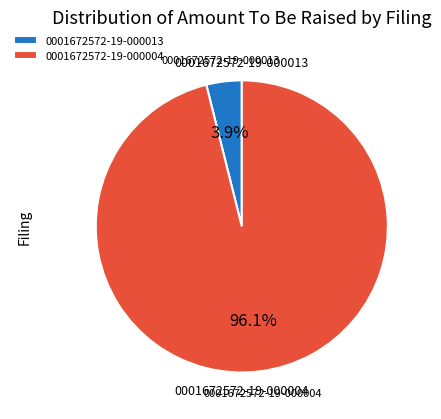

Count the number of slices in the pie.

2